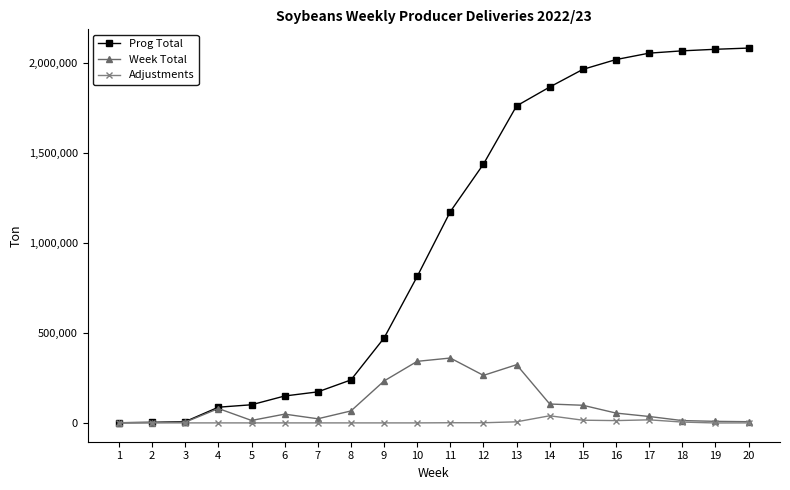

The value of Prog Total at 9 is 614806. True or false?

False